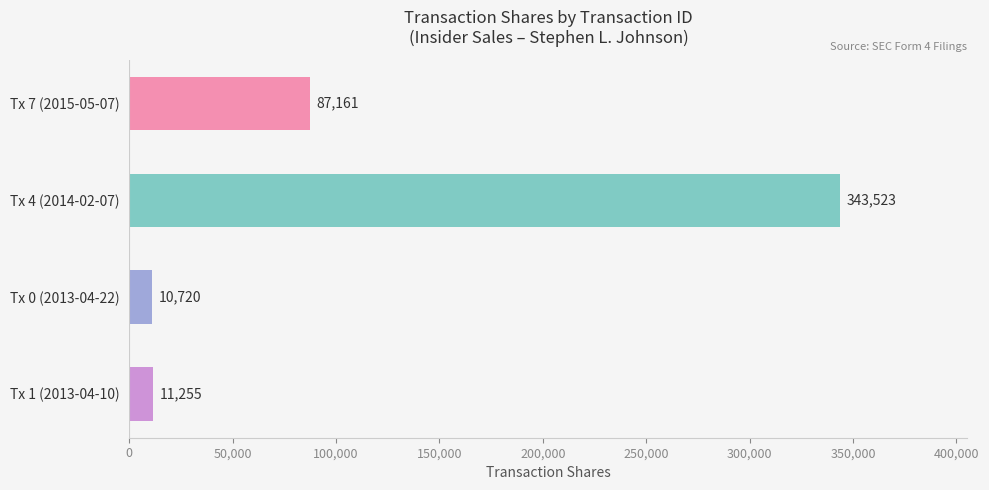

What position from the top is Tx 7 (2015-05-07)?

1